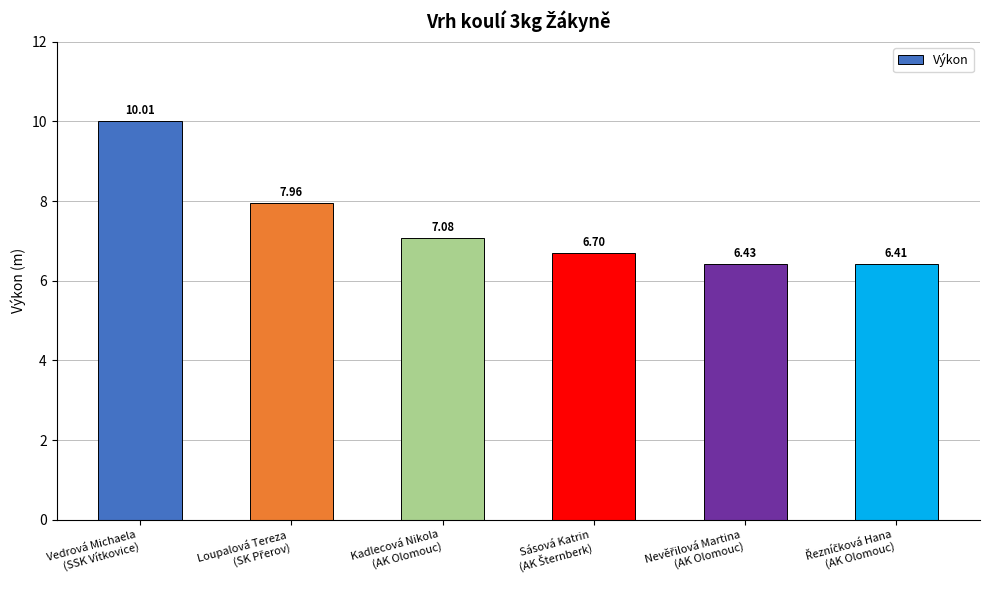

What is the average value?

7.4